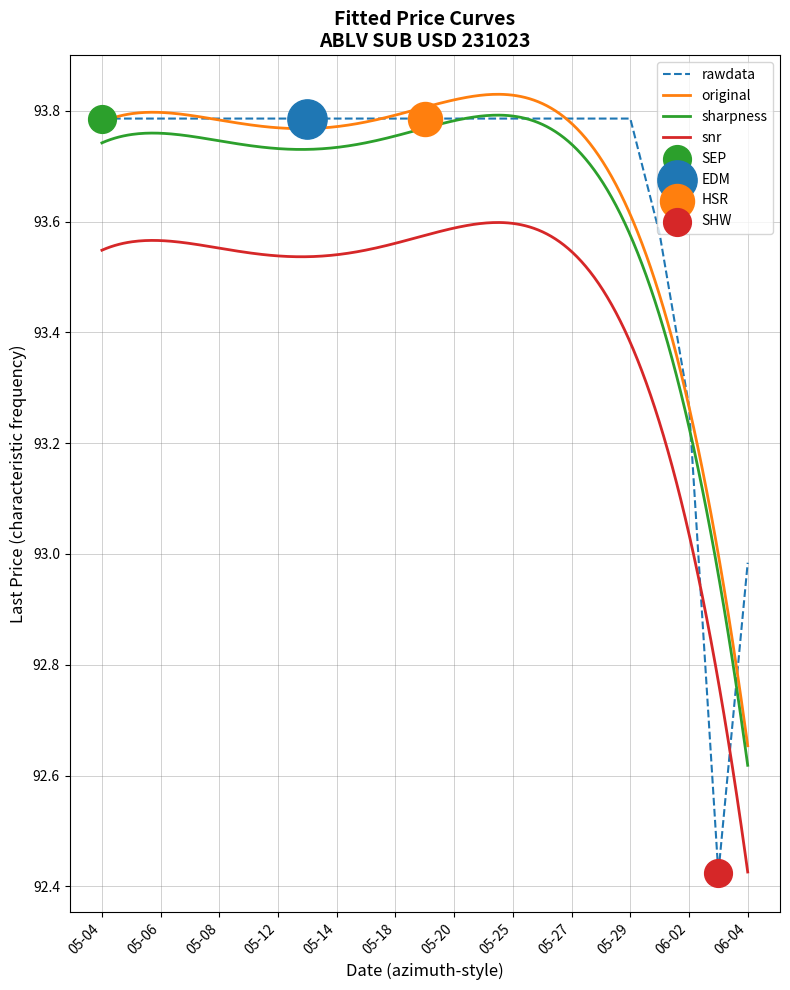

What is the change in value from 2020-05-19 to 2020-06-03?

-1.4